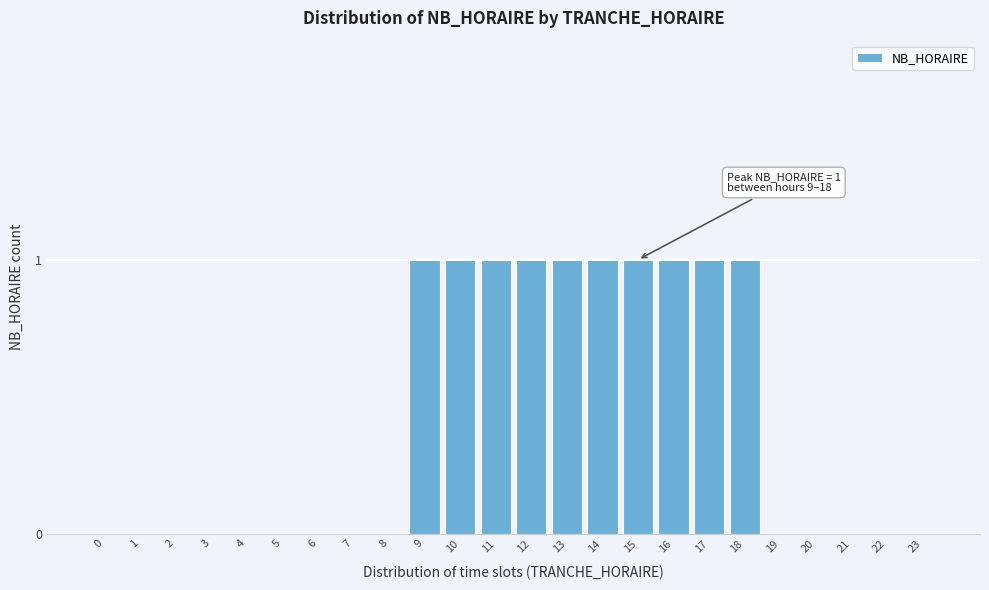

Reading left to right, what are all the values shown in this chart?

0=0	1=0	2=0	3=0	4=0	5=0	6=0	7=0	8=0	9=1	10=1	11=1	12=1	13=1	14=1	15=1	16=1	17=1	18=1	19=0	20=0	21=0	22=0	23=0